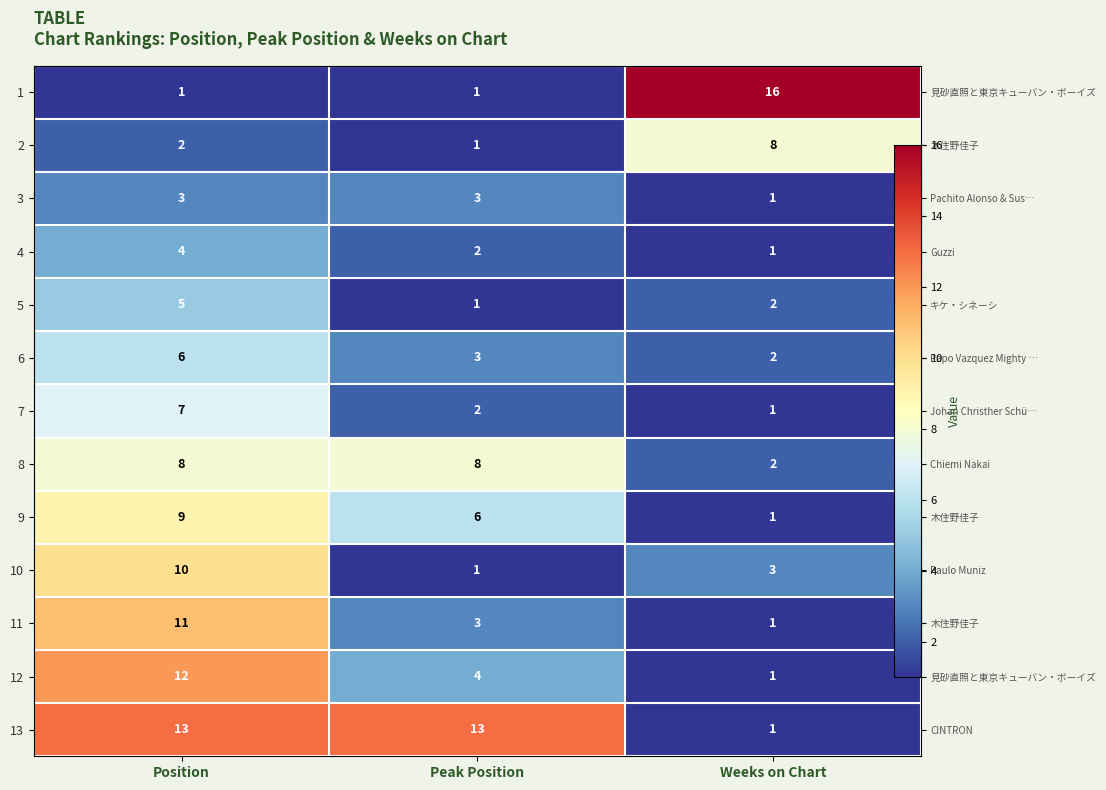

At which label does 11 first exceed 3?

Position